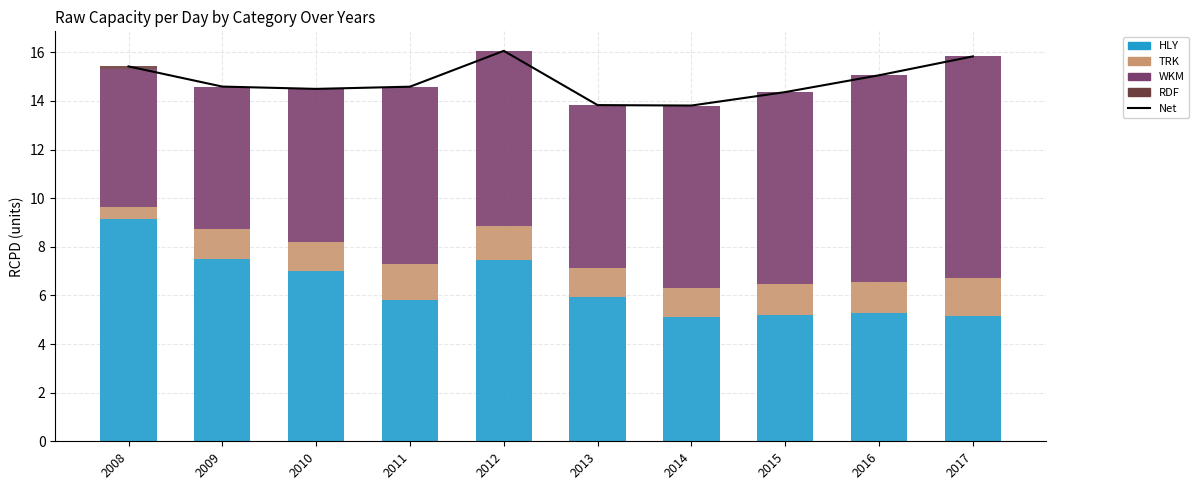

What is the value of the TRK bar at the 9th from the left?

1.3